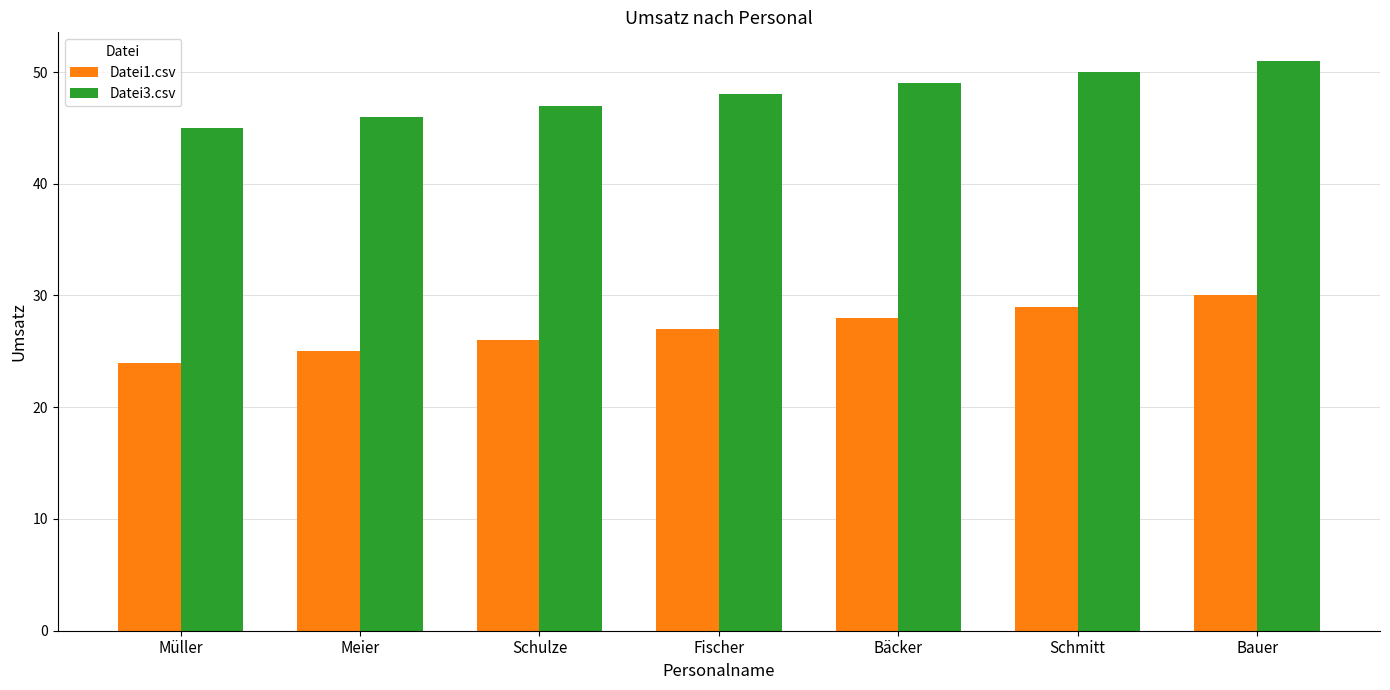

How many distinct data groups are displayed?

2